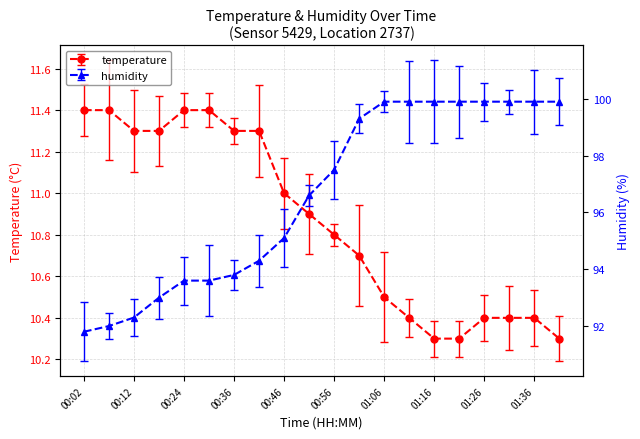

What is the maximum value shown in the chart?

99.9